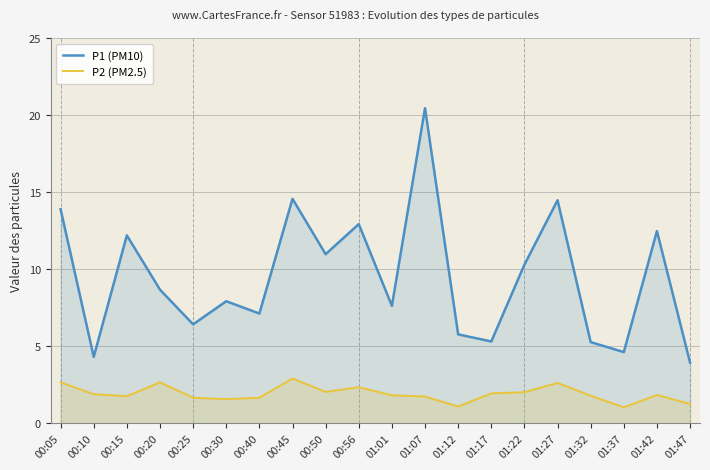

Does the chart display data point markers on the line(s)?

No